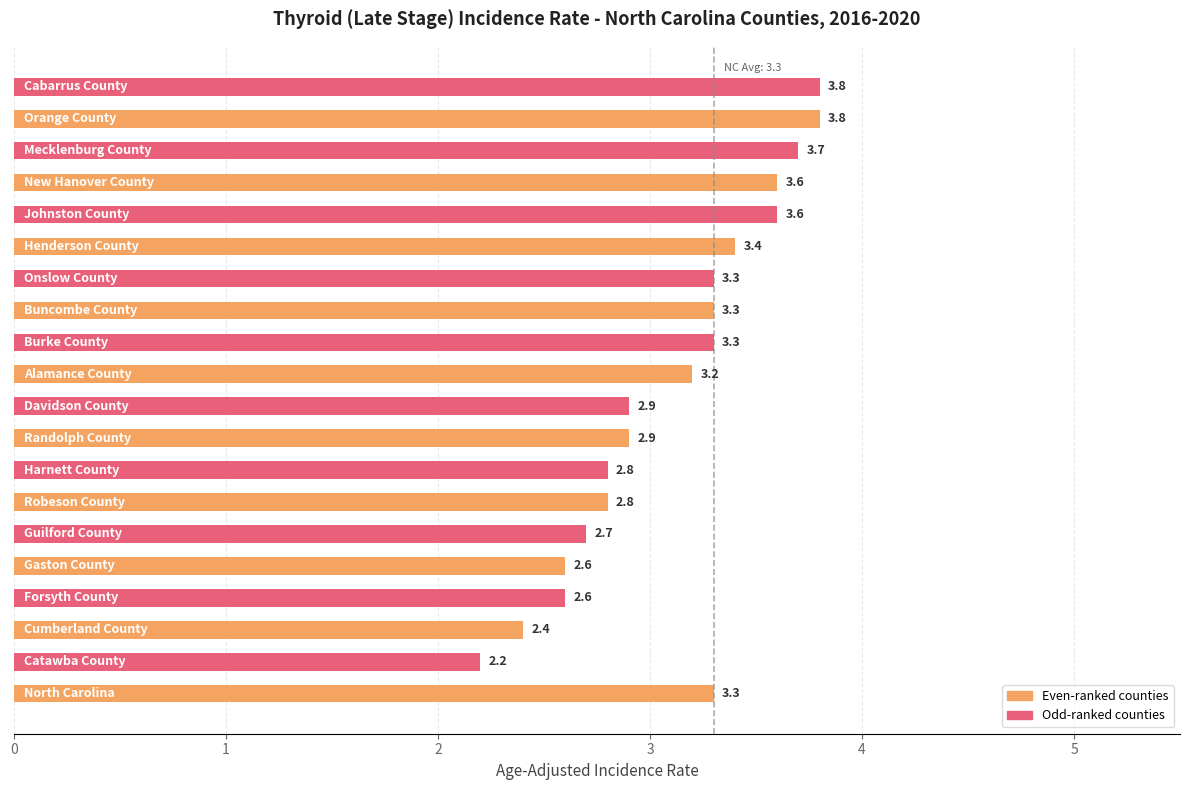

How many bars are there in total?

20